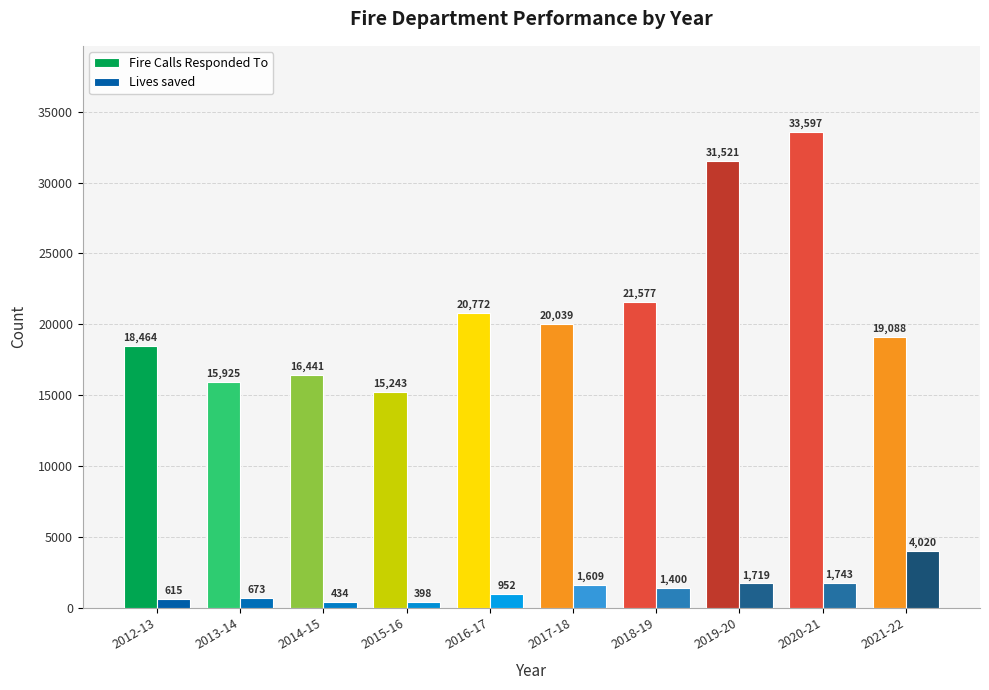

Does the chart contain any negative values?

No